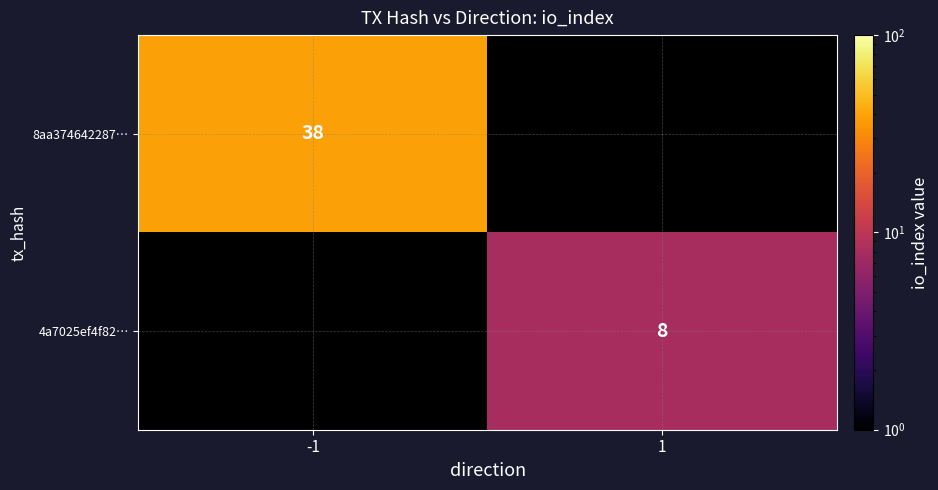

Is the value of 4a7025ef4f82… at 1 greater than the value of 8aa374642287… at -1?

No